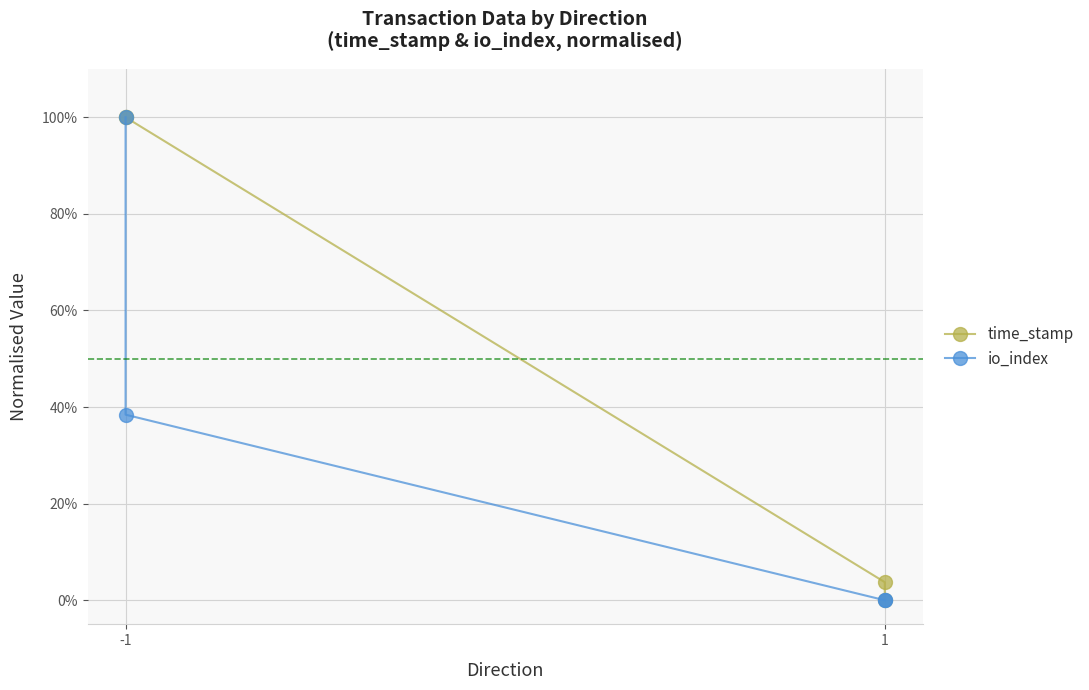

At which label does io_index reach its peak?

-1